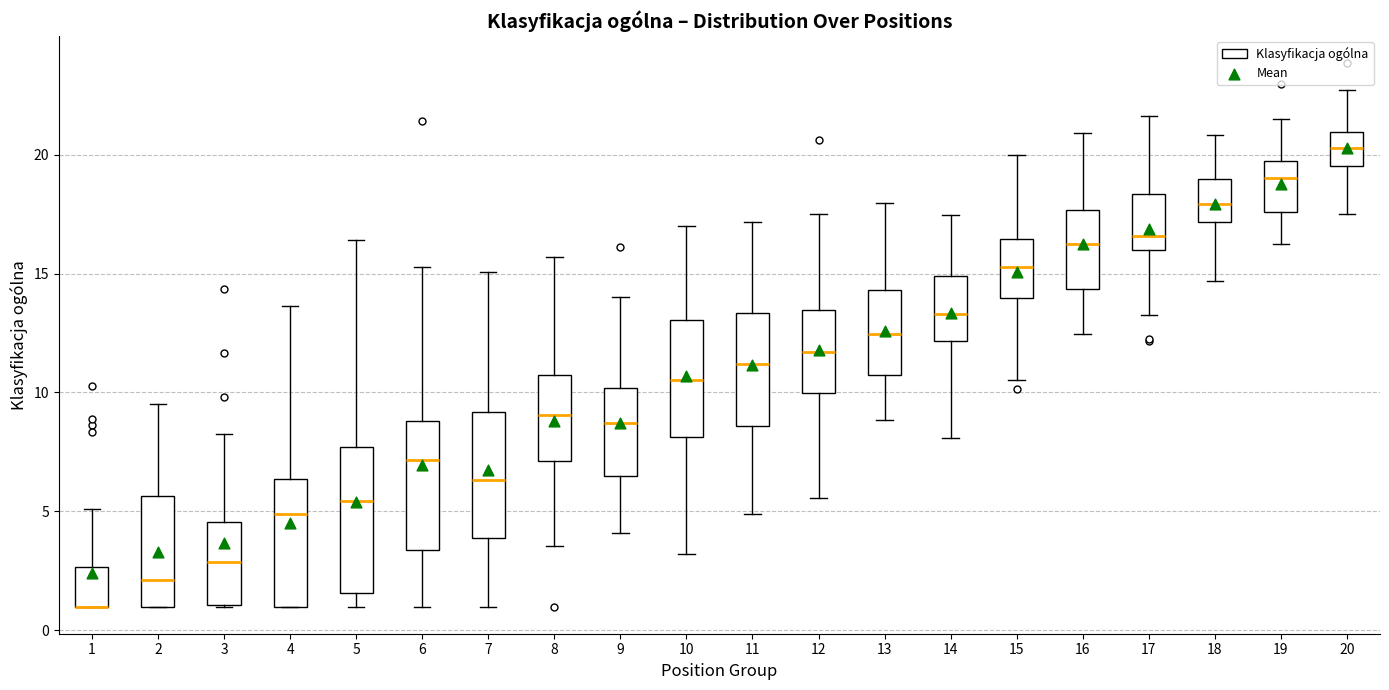

Reading left to right, transcribe this box plot: for each box, give where its median line is, the range the box spans, and where its two whiskers end, as read against the y-axis. The values are not printed on the chart, so give them approximately, as read against the axis.

1: median 1.0 (drawn on the box's lower edge), box 1.0 to 2.5, whiskers 1.0 to 5.0
2: median 2.0, box 1.0 to 5.5, whiskers 1.0 to 9.5
3: median 3.0, box 1.0 to 4.5, whiskers 1.0 to 8.5
4: median 5.0, box 1.0 to 6.5, whiskers 1.0 to 13.5
5: median 5.5, box 1.5 to 7.5, whiskers 1.0 to 16.5
6: median 7.0, box 3.5 to 9.0, whiskers 1.0 to 15.5
7: median 6.5, box 4.0 to 9.0, whiskers 1.0 to 15.0
8: median 9.0, box 7.0 to 10.5, whiskers 3.5 to 15.5
9: median 8.5, box 6.5 to 10.0, whiskers 4.0 to 14.0
10: median 10.5, box 8.0 to 13.0, whiskers 3.0 to 17.0
11: median 11.0, box 8.5 to 13.5, whiskers 5.0 to 17.0
12: median 11.5, box 10.0 to 13.5, whiskers 5.5 to 17.5
13: median 12.5, box 10.5 to 14.5, whiskers 9.0 to 18.0
14: median 13.5, box 12.0 to 15.0, whiskers 8.0 to 17.5
15: median 15.5, box 14.0 to 16.5, whiskers 10.5 to 20.0
16: median 16.0, box 14.5 to 17.5, whiskers 12.5 to 21.0
17: median 16.5, box 16.0 to 18.5, whiskers 13.5 to 21.5
18: median 18.0, box 17.0 to 19.0, whiskers 14.5 to 21.0
19: median 19.0, box 17.5 to 19.5, whiskers 16.0 to 21.5
20: median 20.5, box 19.5 to 21.0, whiskers 17.5 to 22.5